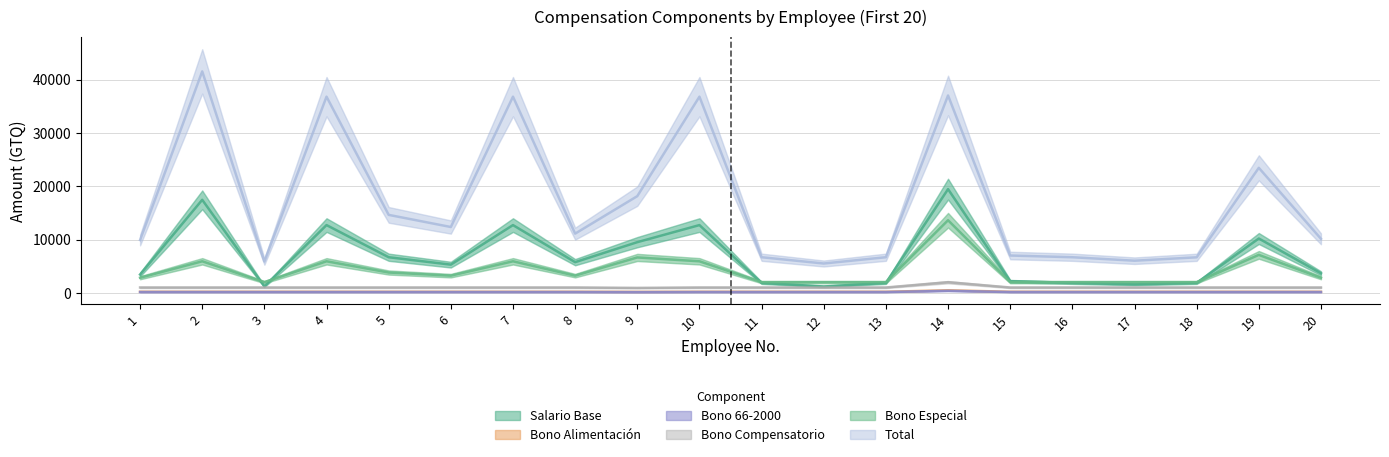

Which series has the largest total across all categories?

Total